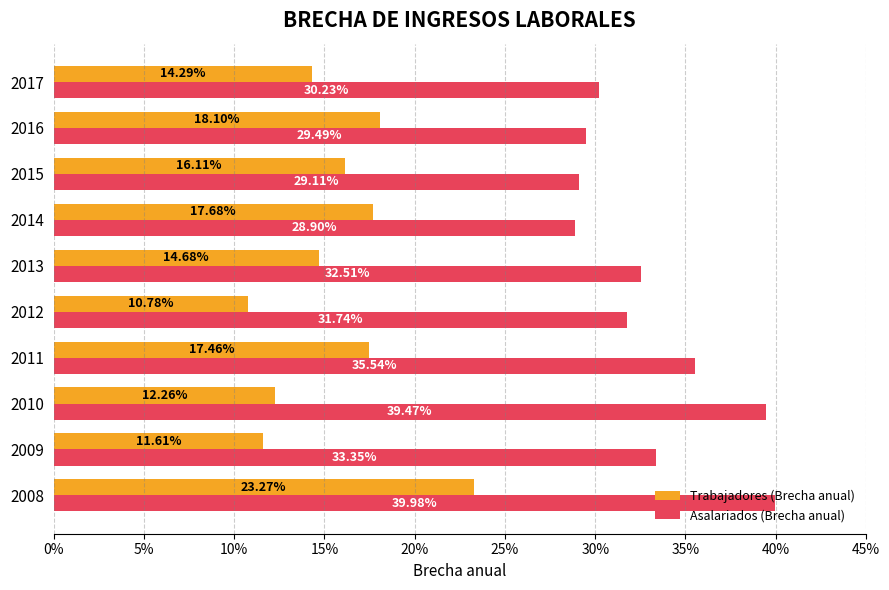

Reading right to left, extract all data points from this chart.

Trabajadores (Brecha anual): 0.1	0.2	0.2	0.2	0.1	0.1	0.2	0.1	0.1	0.2
Asalariados (Brecha anual): 0.3	0.3	0.3	0.3	0.3	0.3	0.4	0.4	0.3	0.4